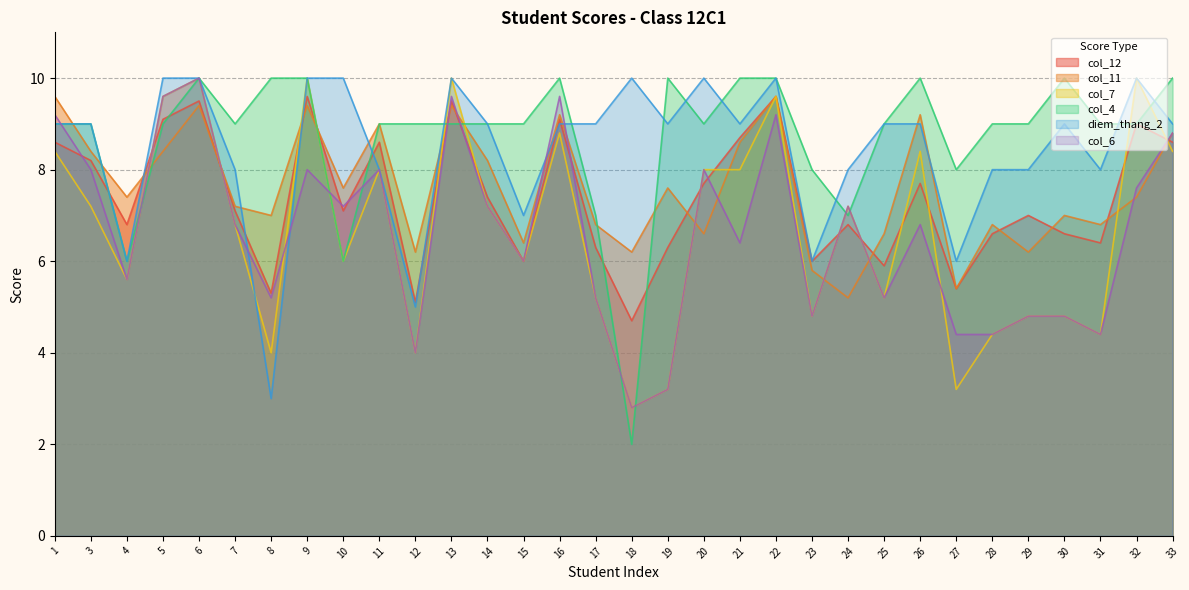

Reading right to left, transcribe all the data shown in this chart.

col_12: 33=8.6	32=9.0	31=6.4	30=6.6	29=7.0	28=6.6	27=5.4	26=7.7	25=5.9	24=6.8	23=6.0	22=9.6	21=8.7	20=7.7	19=6.3	18=4.7	17=6.3	16=9.1	15=6.0	14=7.4	13=9.5	12=5.1	11=8.6	10=7.1	9=9.6	8=5.3	7=7.1	6=9.5	5=9.1	4=6.8	3=8.2	1=8.6
col_11: 33=8.8	32=7.4	31=6.8	30=7.0	29=6.2	28=6.8	27=5.4	26=9.2	25=6.6	24=5.2	23=5.8	22=9.6	21=8.6	20=6.6	19=7.6	18=6.2	17=6.8	16=9.2	15=6.4	14=8.2	13=9.4	12=6.2	11=9.0	10=7.6	9=9.4	8=7.0	7=7.2	6=9.4	5=8.4	4=7.4	3=8.4	1=9.6
col_7: 33=8.4	32=10.0	31=4.4	30=4.8	29=4.8	28=4.4	27=3.2	26=8.4	25=5.2	24=7.2	23=4.8	22=9.6	21=8.0	20=8.0	19=3.2	18=2.8	17=5.2	16=8.8	15=6.0	14=7.2	13=10.0	12=4.0	11=8.0	10=6.0	9=10.0	8=4.0	7=6.8	6=10.0	5=9.6	4=5.6	3=7.2	1=8.4
col_4: 33=10.0	32=9.0	31=9.0	30=10.0	29=9.0	28=9.0	27=8.0	26=10.0	25=9.0	24=7.0	23=8.0	22=10.0	21=10.0	20=9.0	19=10.0	18=2.0	17=7.0	16=10.0	15=9.0	14=9.0	13=9.0	12=9.0	11=9.0	10=6.0	9=10.0	8=10.0	7=9.0	6=10.0	5=9.0	4=6.0	3=9.0	1=9.0
diem_thang_2: 33=9.0	32=10.0	31=8.0	30=9.0	29=8.0	28=8.0	27=6.0	26=9.0	25=9.0	24=8.0	23=6.0	22=10.0	21=9.0	20=10.0	19=9.0	18=10.0	17=9.0	16=9.0	15=7.0	14=9.0	13=10.0	12=5.0	11=8.0	10=10.0	9=10.0	8=3.0	7=8.0	6=10.0	5=10.0	4=6.0	3=9.0	1=9.0
col_6: 33=8.8	32=7.6	31=4.4	30=4.8	29=4.8	28=4.4	27=4.4	26=6.8	25=5.2	24=7.2	23=4.8	22=9.2	21=6.4	20=8.0	19=3.2	18=2.8	17=5.2	16=9.6	15=6.0	14=7.2	13=9.6	12=4.0	11=8.0	10=7.2	9=8.0	8=5.2	7=6.8	6=10.0	5=9.6	4=5.6	3=8.0	1=9.2